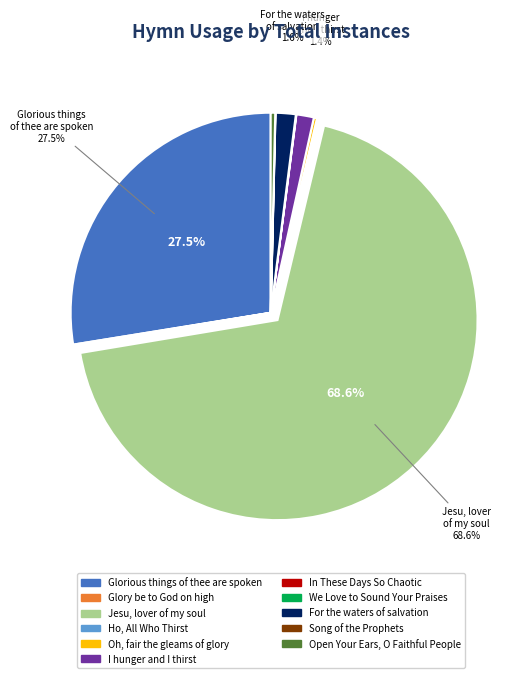

What is the largest slice in the pie chart?

Jesu, lover of my soul